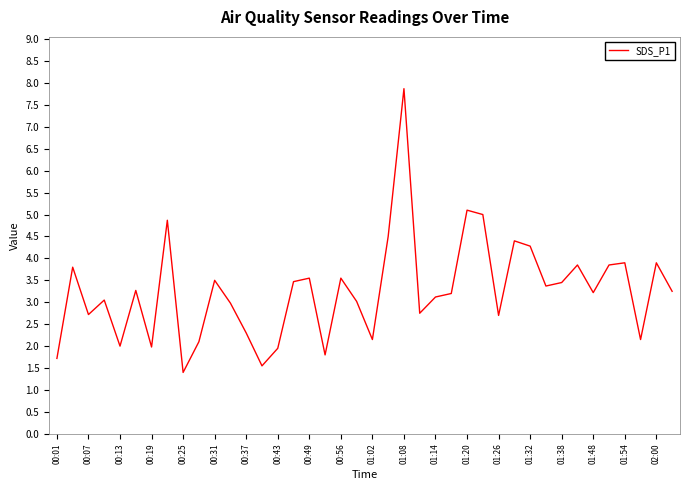

What is the difference between the maximum and minimum values?

6.5